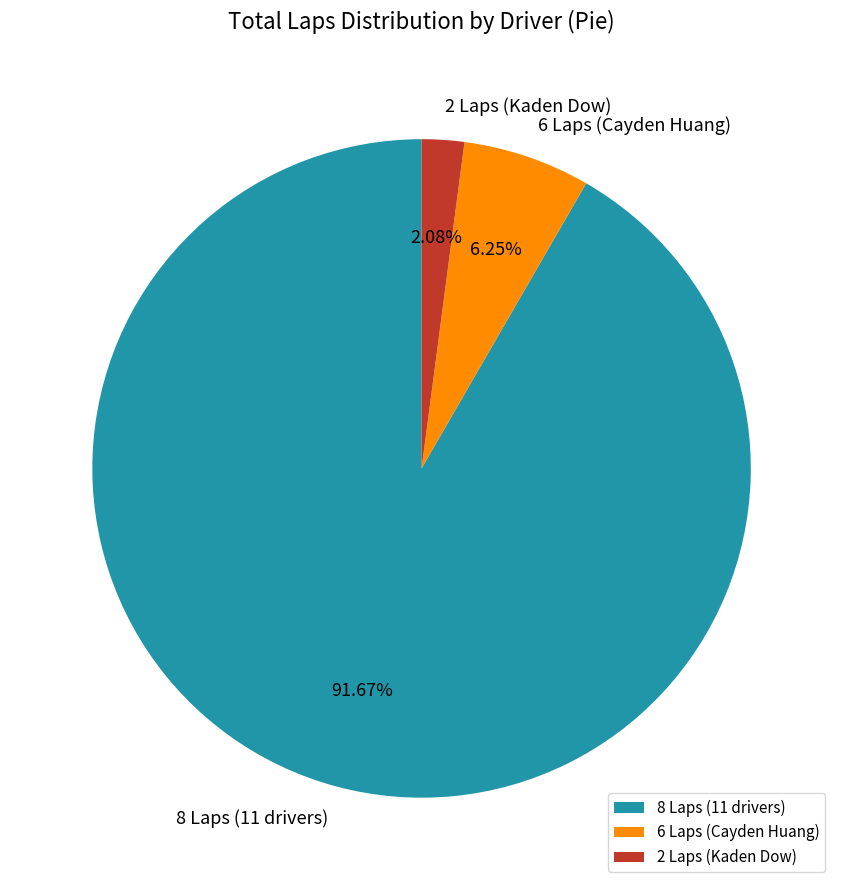

How many segments does this pie chart have?

3